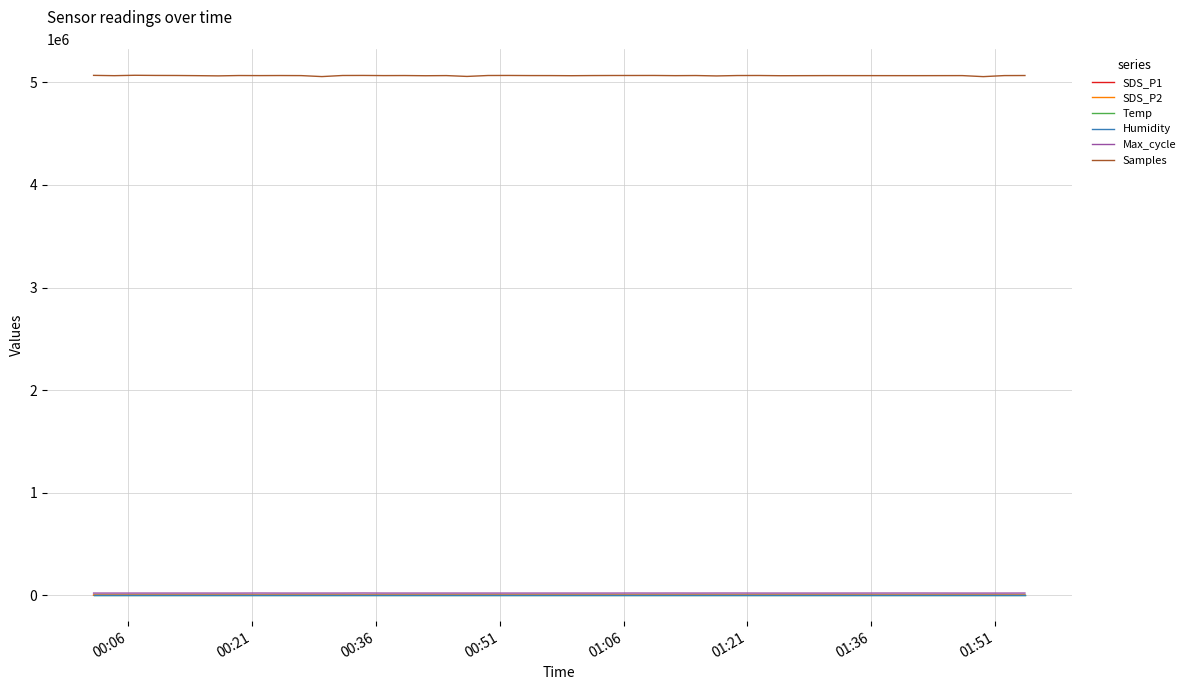

True or false: Temp and Samples cross at least once.

False